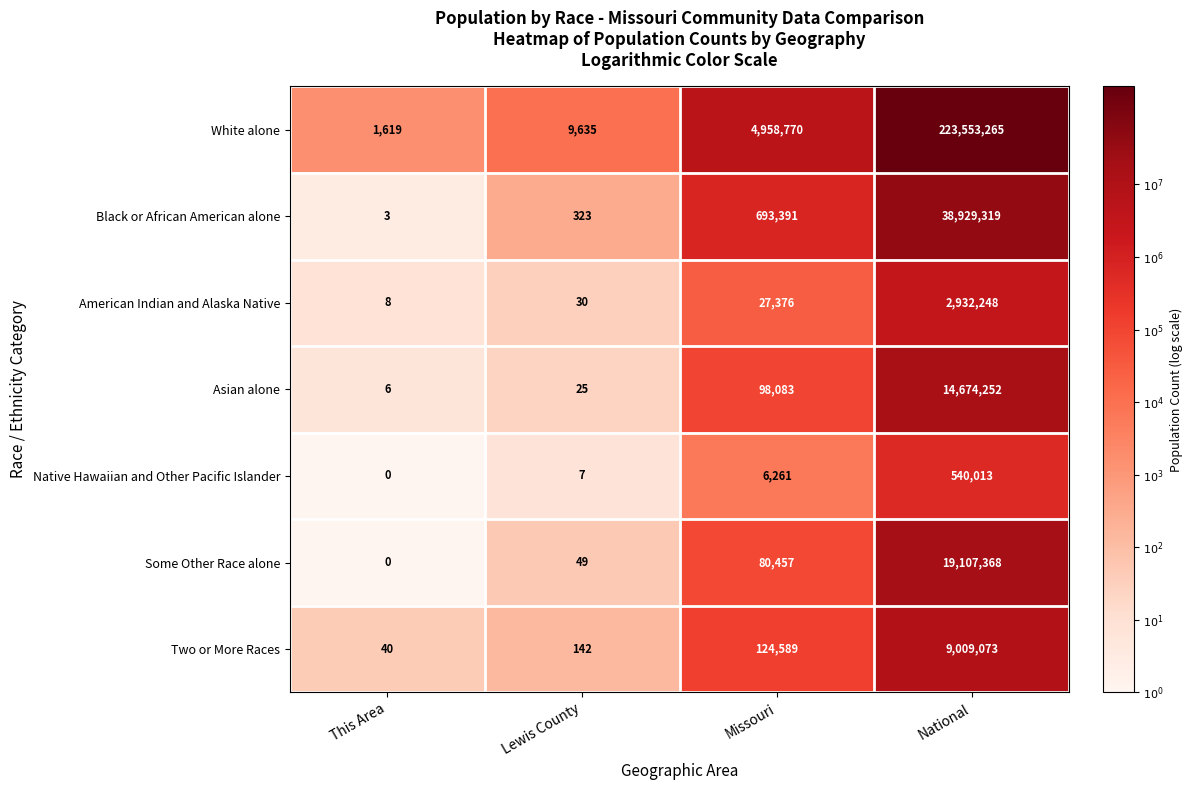

Between Lewis County and National, which series saw the biggest shift?

White alone